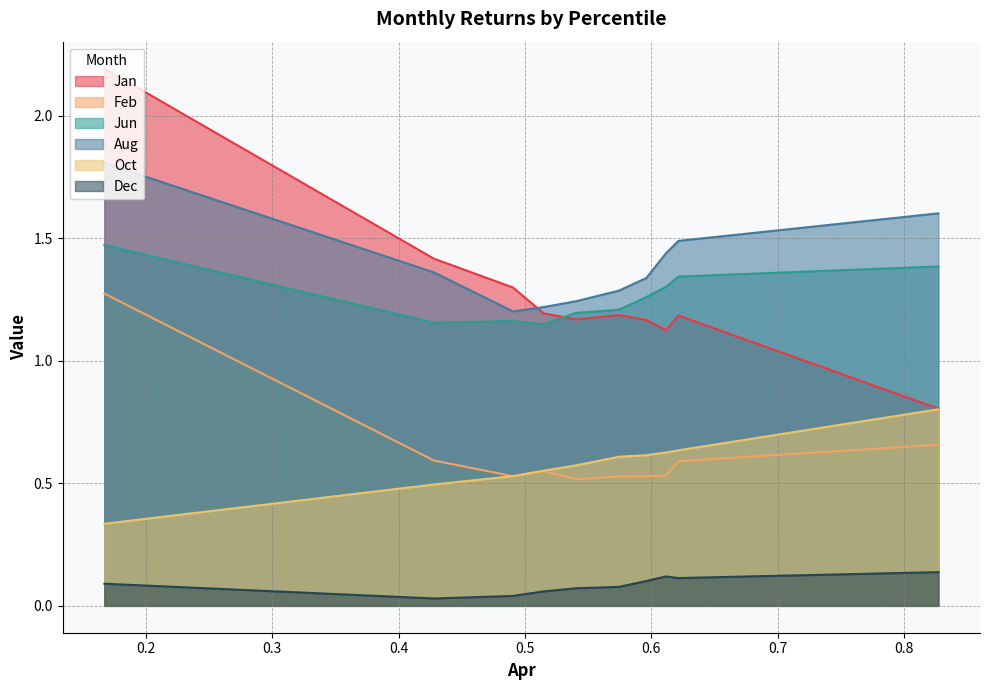

The value of Aug at pct75 is 1.4. True or false?

True